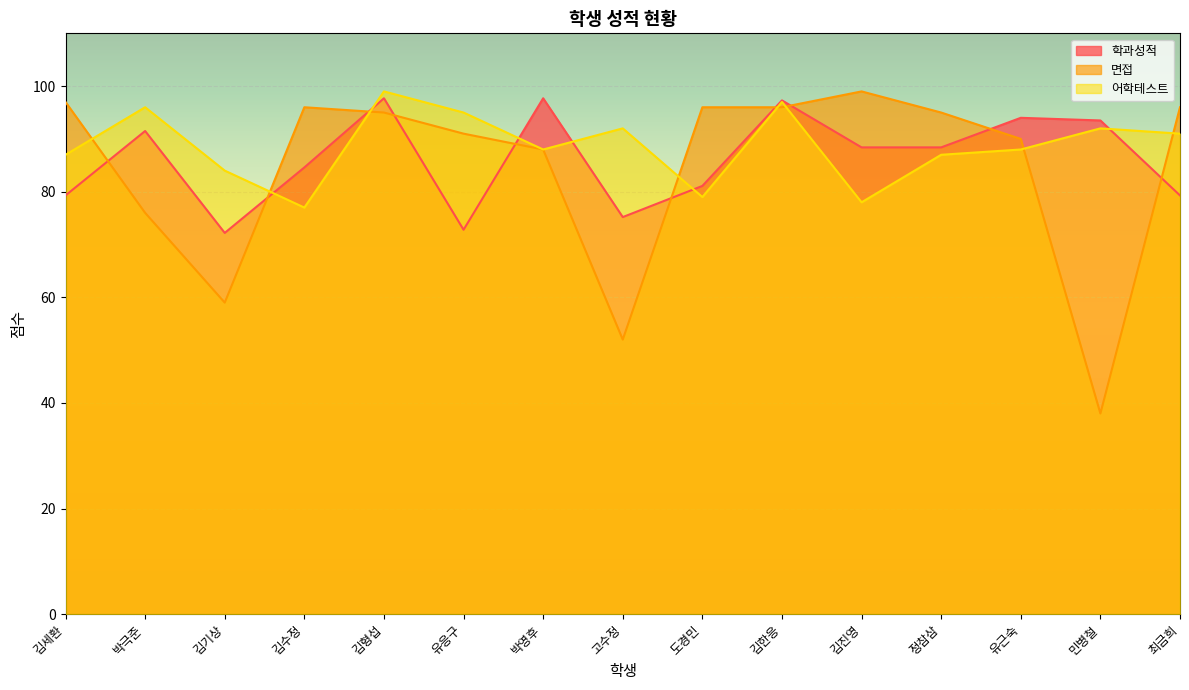

Between which two adjacent categories do 학과성적 and 면접 first intersect?

김세환 and 박극준